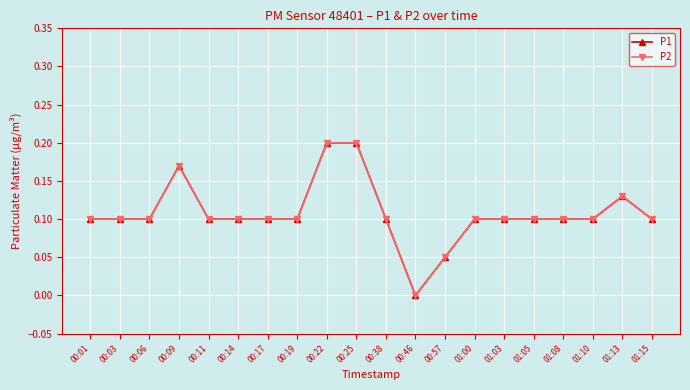

What is the sum of the P1 values at 01:03 and 01:15?

0.2